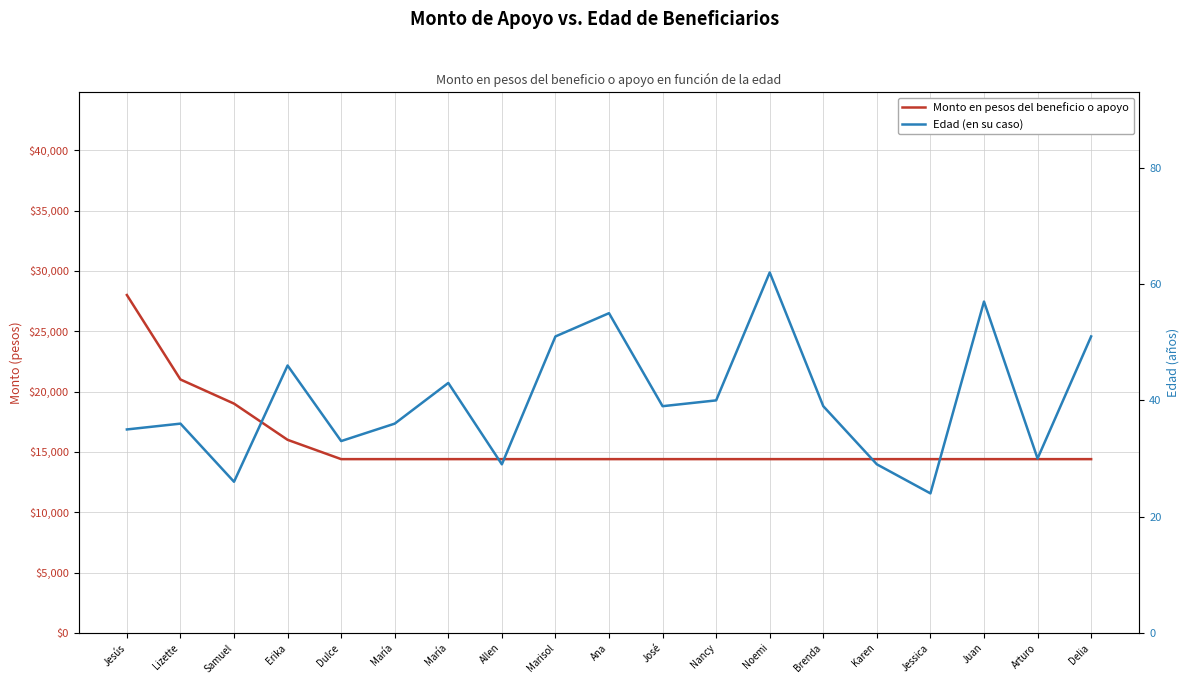

How many data points in Edad (en su caso) are less than 39?

9